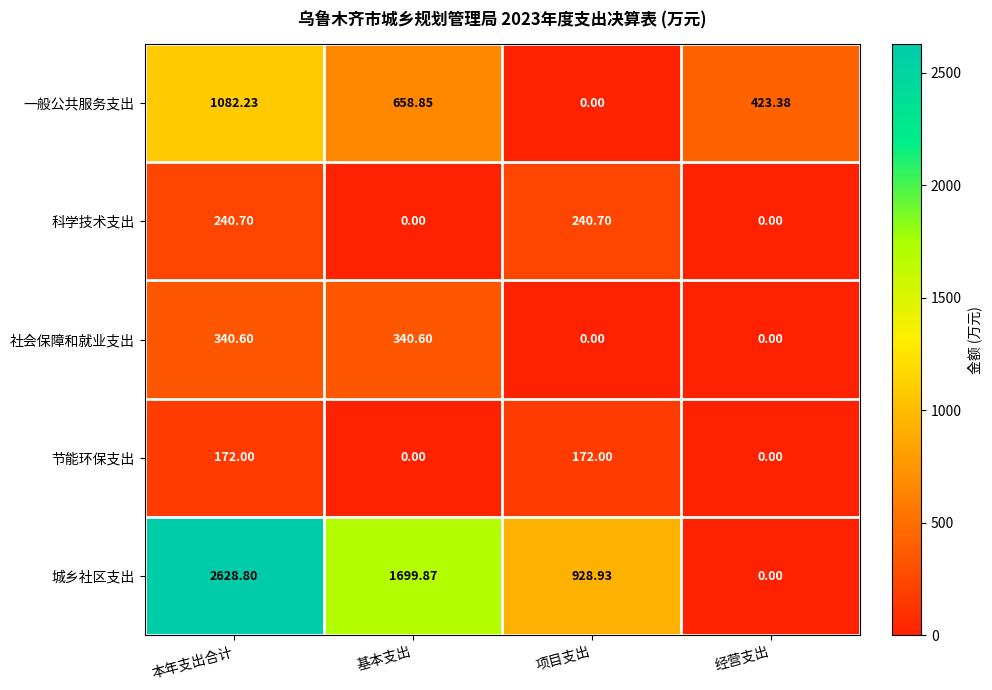

List the series in order of their peak value, highest first.

城乡社区支出, 一般公共服务支出, 社会保障和就业支出, 科学技术支出, 节能环保支出